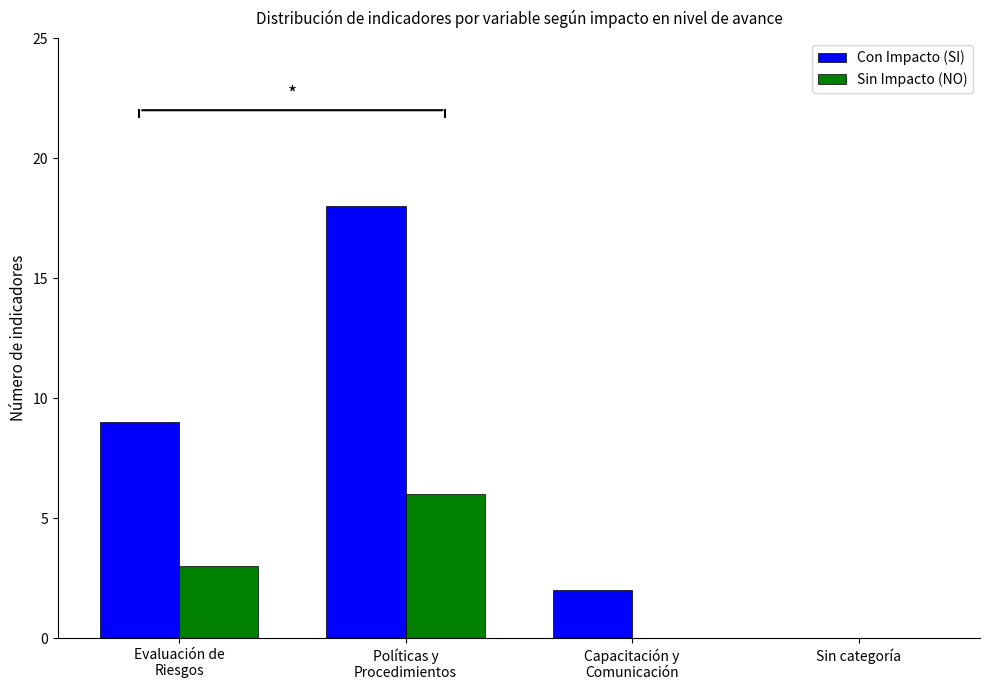

True or false: Sin Impacto (NO) has a value of 3 at Sin categoría.

False